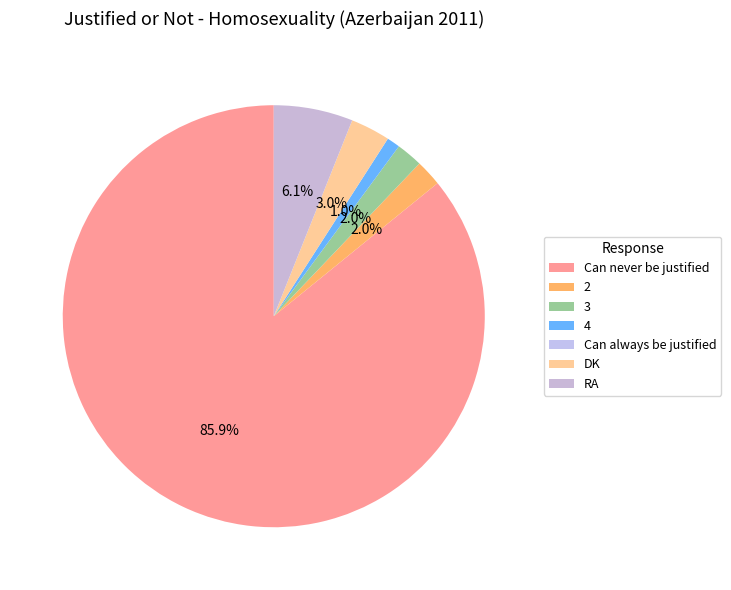

What percentage is NOT represented by 3?

98.0%